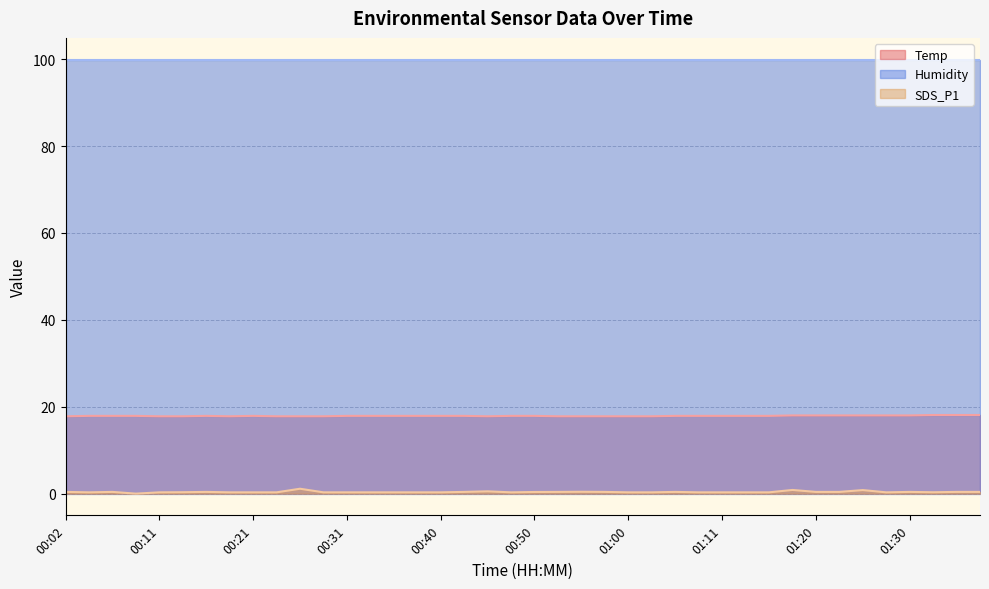

At which category does SDS_P1 reach its first local peak?

00:06